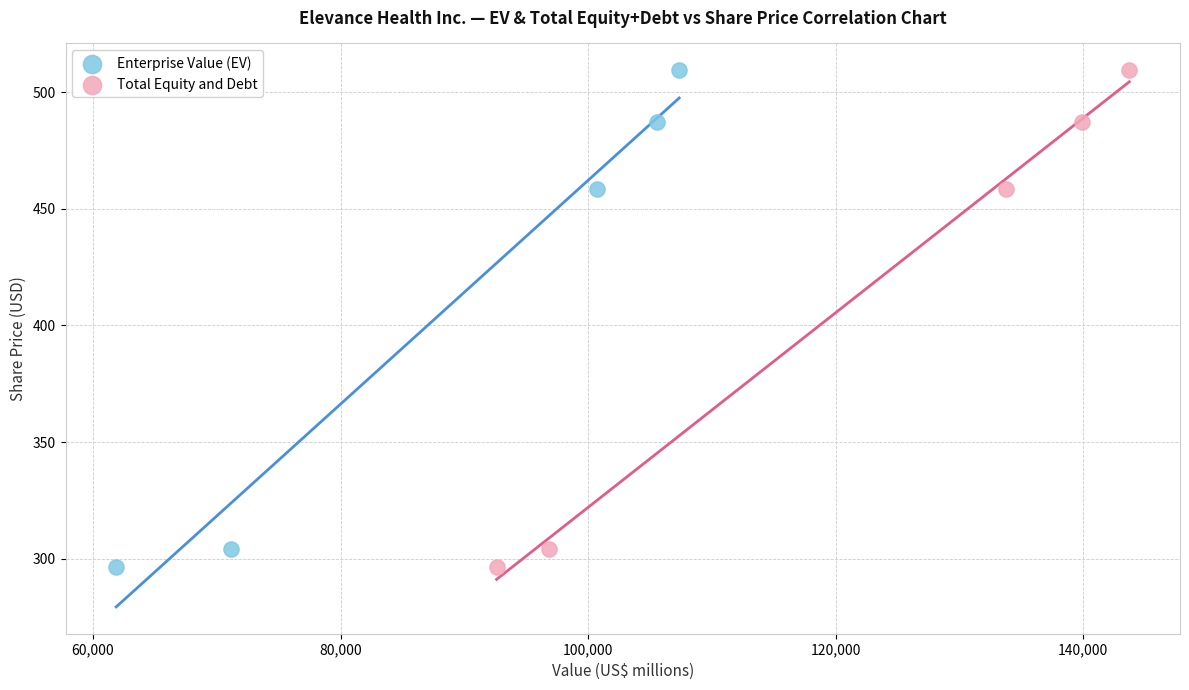

What are all the series names shown in the legend?

Enterprise Value (EV), Total Equity and Debt